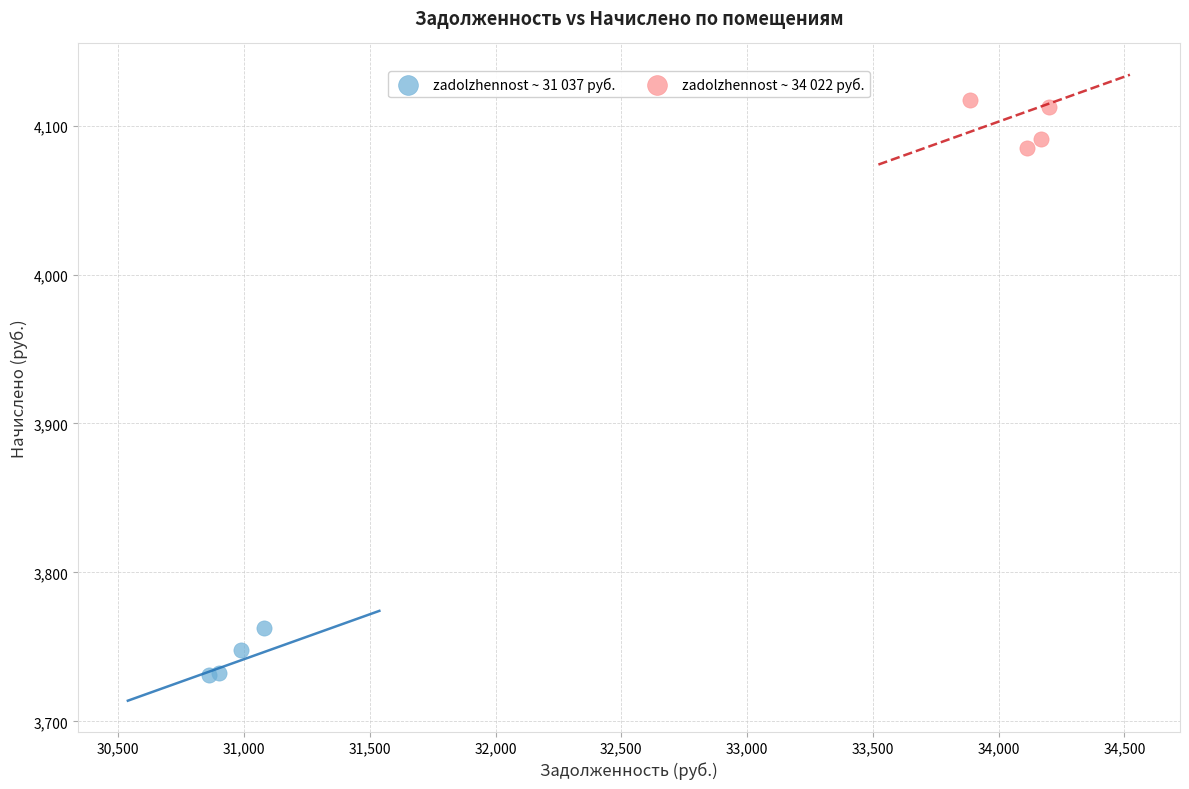

Which series contains the highest Y value?

zadolzhennost ~ 34 022 руб.